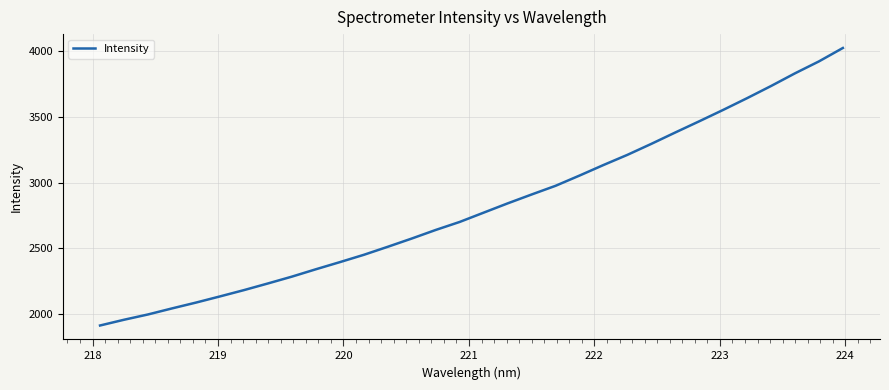

What is the smallest value displayed?

1914.9